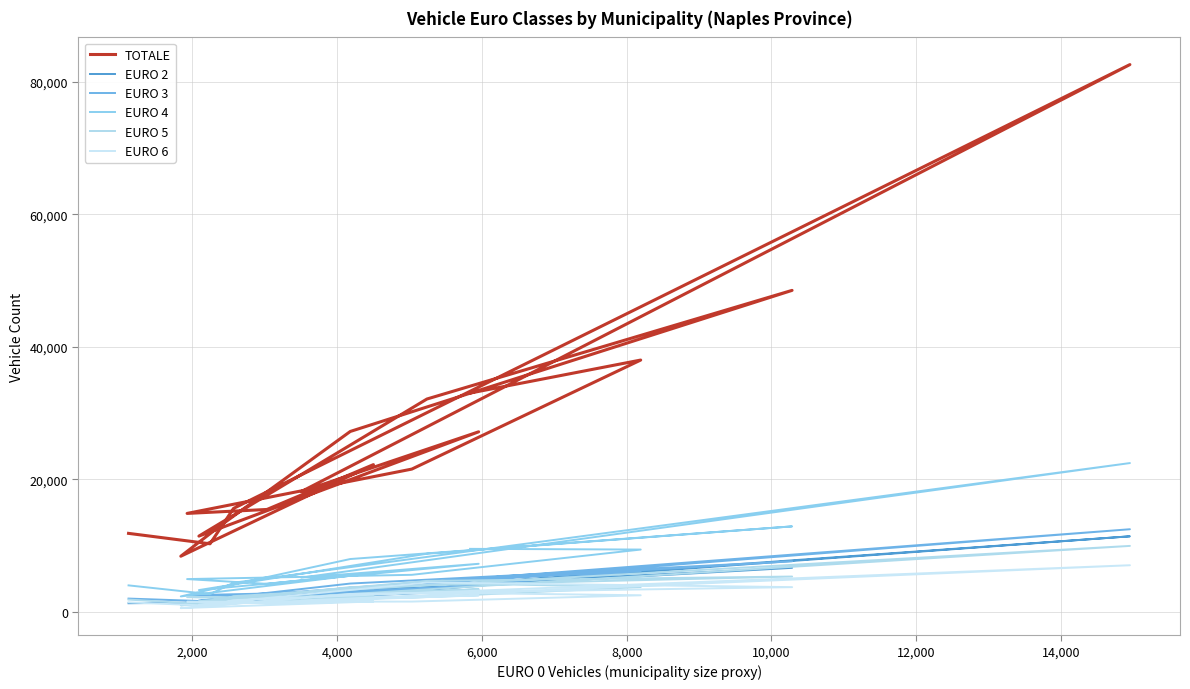

Reading left to right, what are all the values shown in this chart?

TOTALE: 32998	37987	21518	14824	15421	22195	8358	13121	27203	48511	32101	11397	27153	18114	82609	15583	10238	11812
EURO 2: 4280	5946	3060	1485	2071	3328	1097	1812	3362	6605	3519	1305	3191	2236	11367	1743	1369	1259
EURO 3: 4928	6132	3207	2463	2232	3524	1222	2056	4233	7589	4347	1672	3939	2677	12435	2253	1544	1964
EURO 4: 9473	9367	5552	4908	4185	5838	2291	3722	7937	12867	8734	3247	7216	5124	22429	4356	2630	3957
EURO 5: 4205	3700	2098	2189	1916	2332	945	1482	3702	5292	4628	1573	3376	2180	9919	2331	1064	1813
EURO 6: 2783	2463	1510	1477	1261	1530	525	1016	2670	3691	4386	1049	2447	1677	6999	1723	879	1391